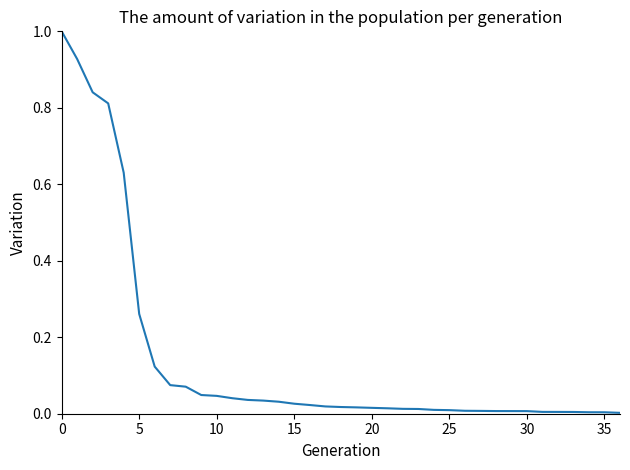

What is the difference between the maximum and minimum values?

1.0